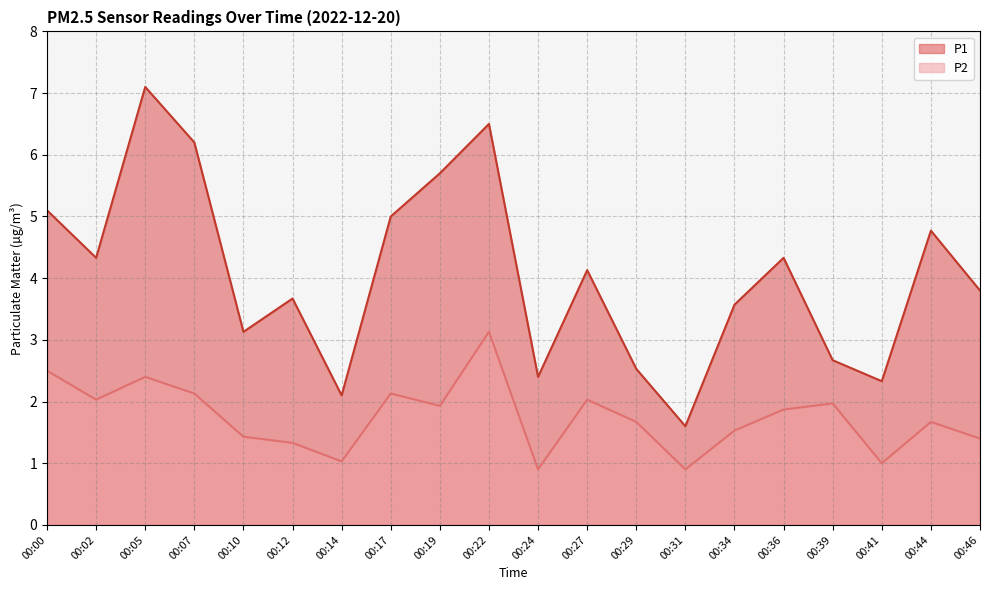

At which label does P2 reach its peak?

00:22